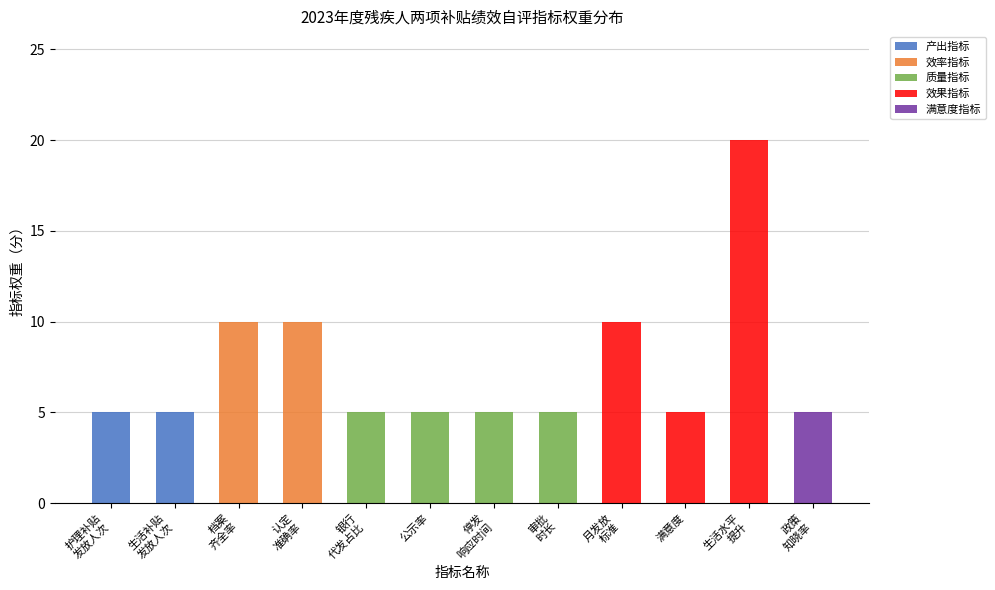

What is the maximum value for 产出指标?

5